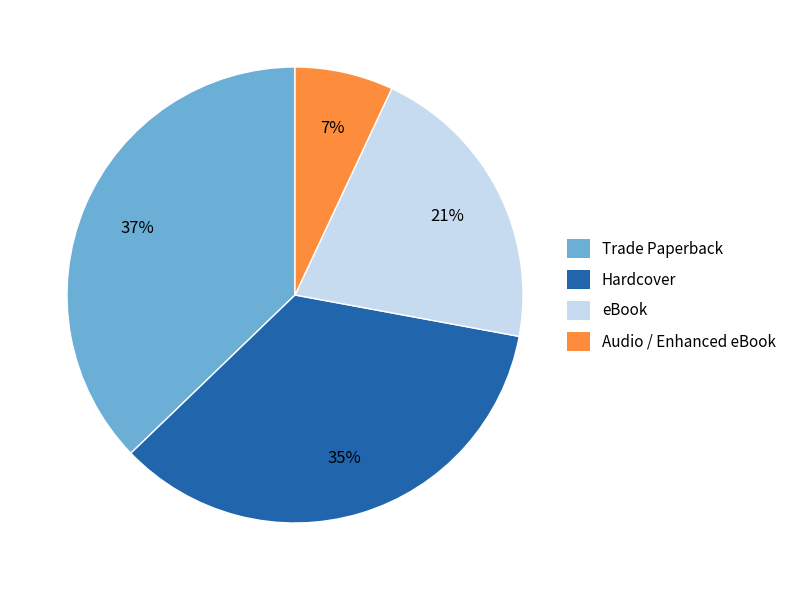

How many segments does this pie chart have?

4